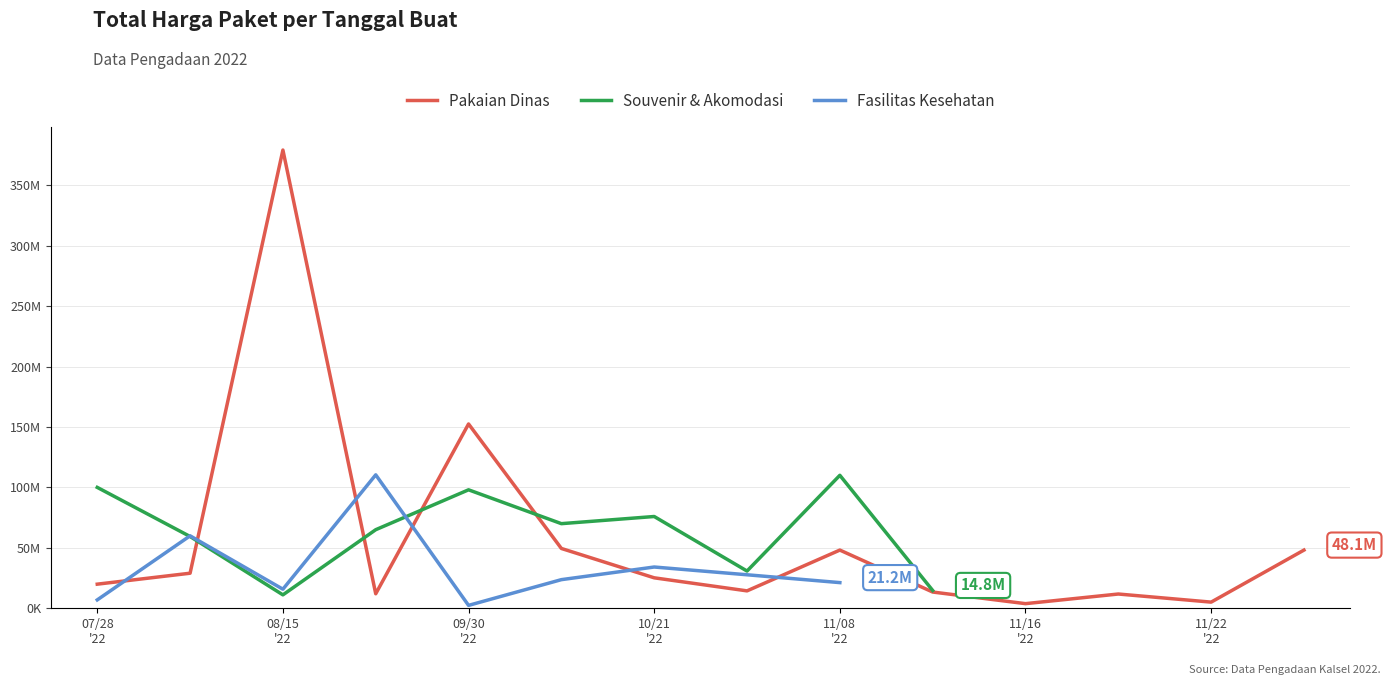

What is the value of the Pakaian Dinas point at the 3rd from the left?

379075000.0